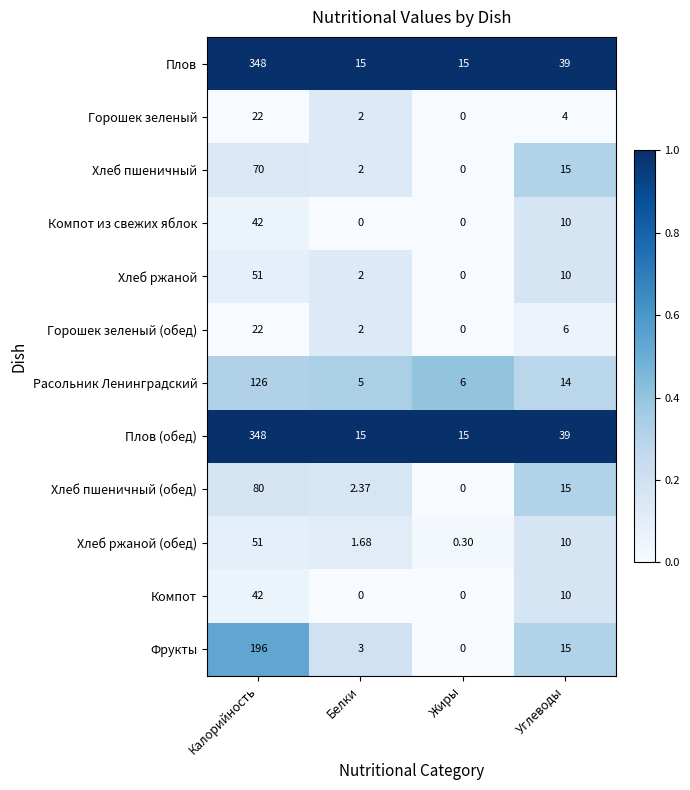

At which label does Хлеб ржаной reach its peak?

Калорийность